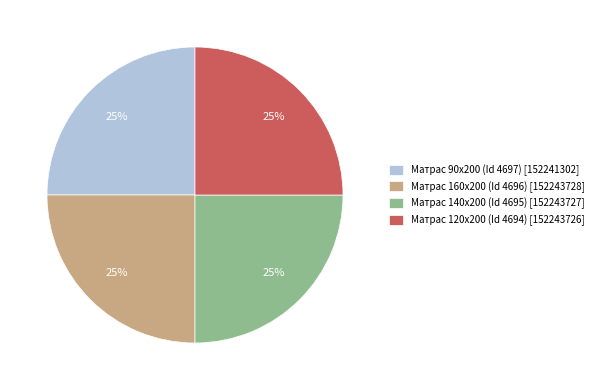

To the nearest percent, what percentage of the pie is Матрас 160х200 (Id 4696)?

25%